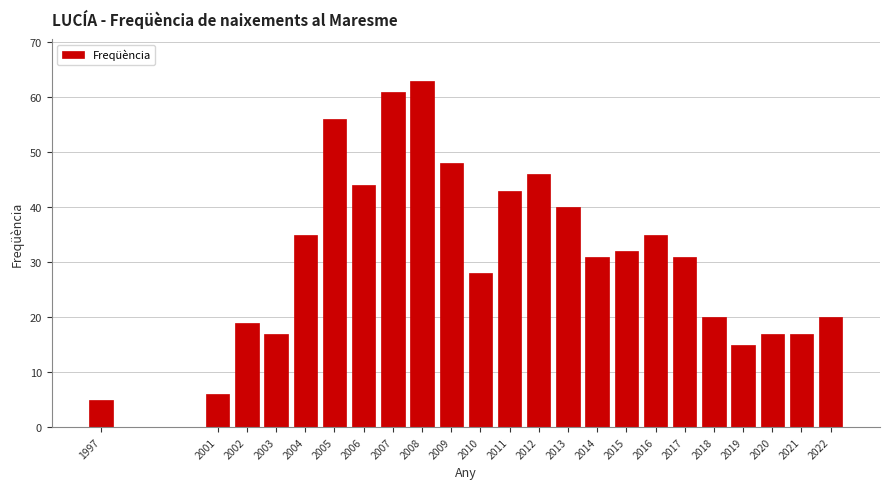

Reading right to left, extract all data points from this chart.

2022=20	2021=17	2020=17	2019=15	2018=20	2017=31	2016=35	2015=32	2014=31	2013=40	2012=46	2011=43	2010=28	2009=48	2008=63	2007=61	2006=44	2005=56	2004=35	2003=17	2002=19	2001=6	1997=5